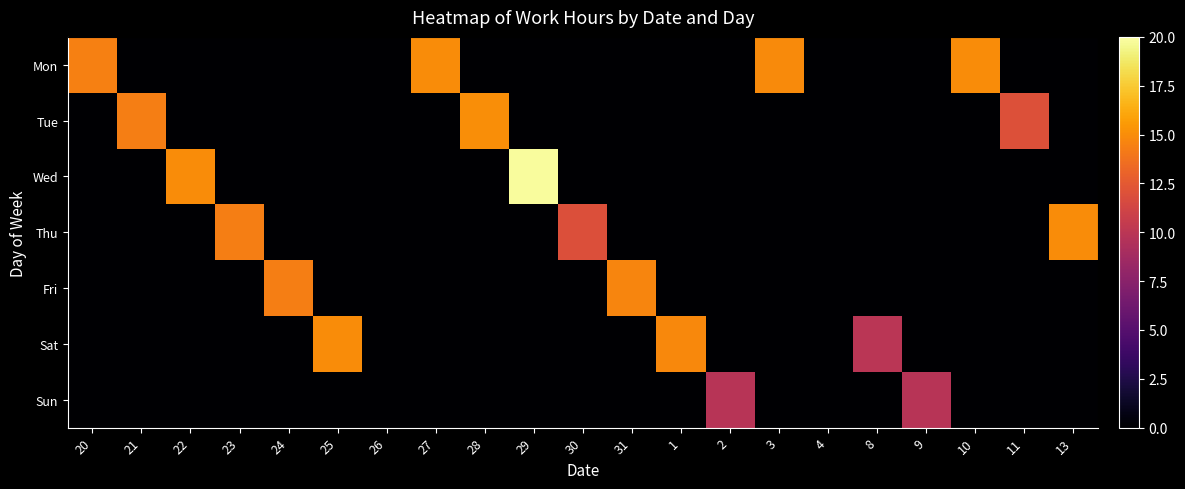

What is the total value across all series at 1?

14.8